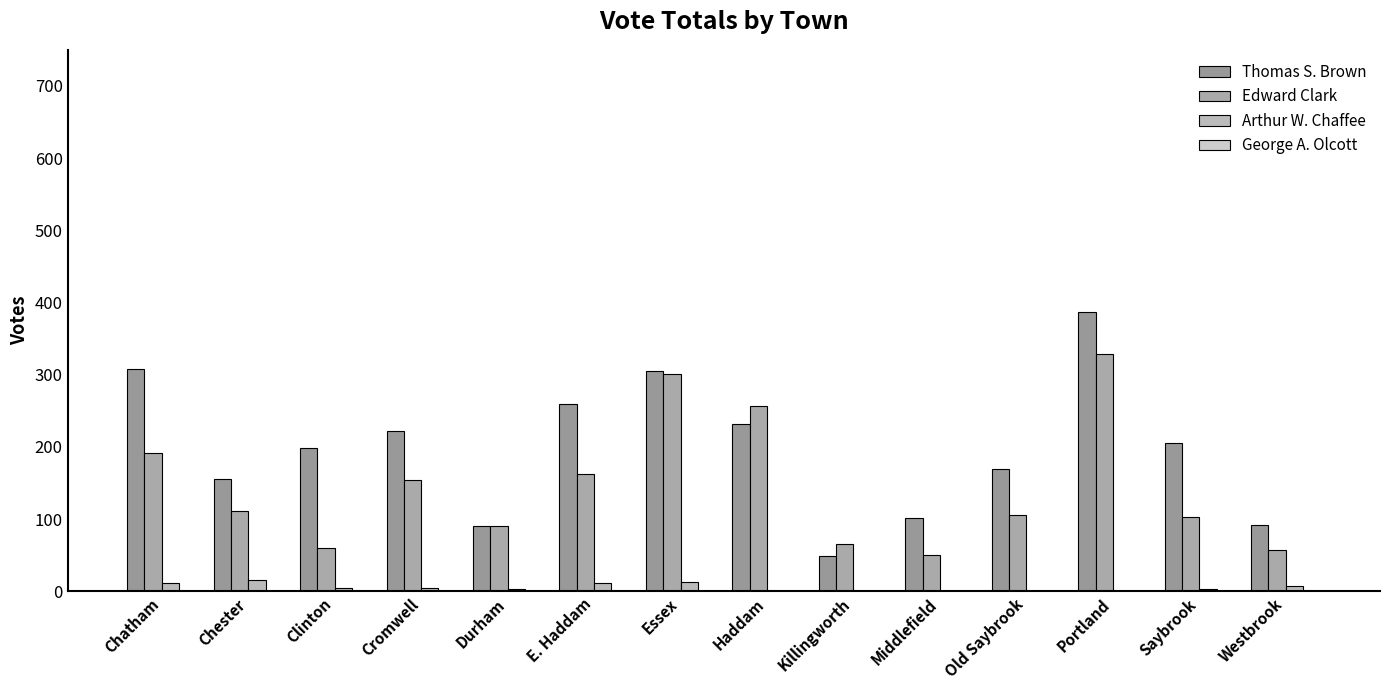

Are the bars grouped side by side (vs. stacked)?

Yes